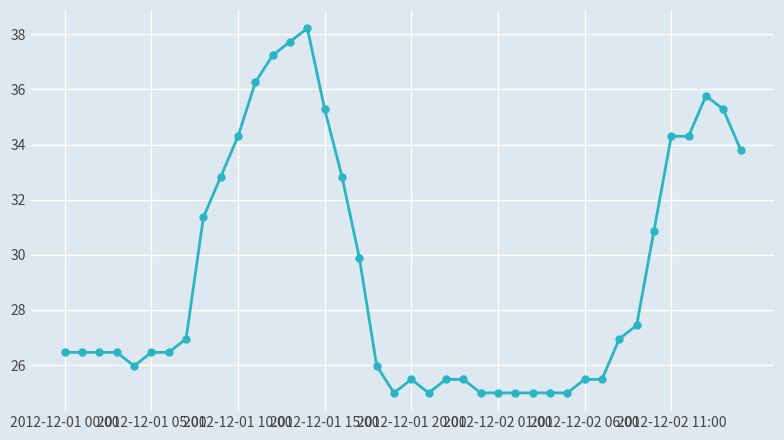

True or false: the data has more than 1 interior local peaks.

True